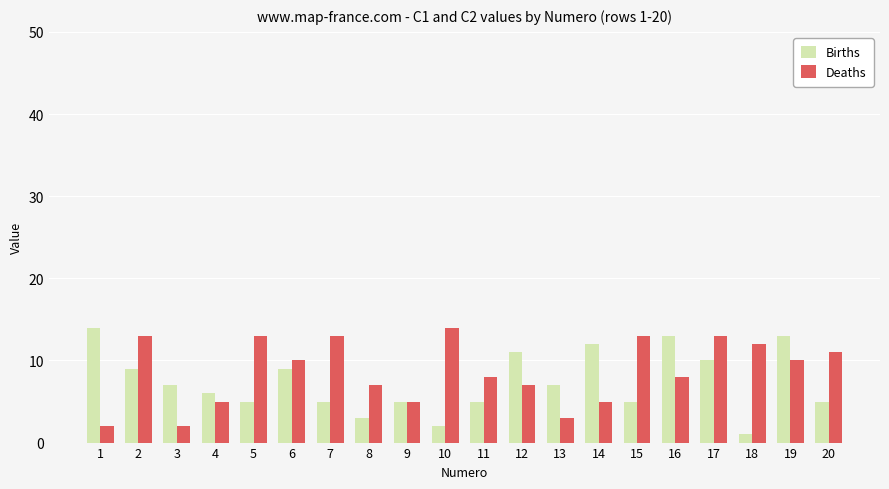

What is the value of the Births bar at the 14th from the left?

12